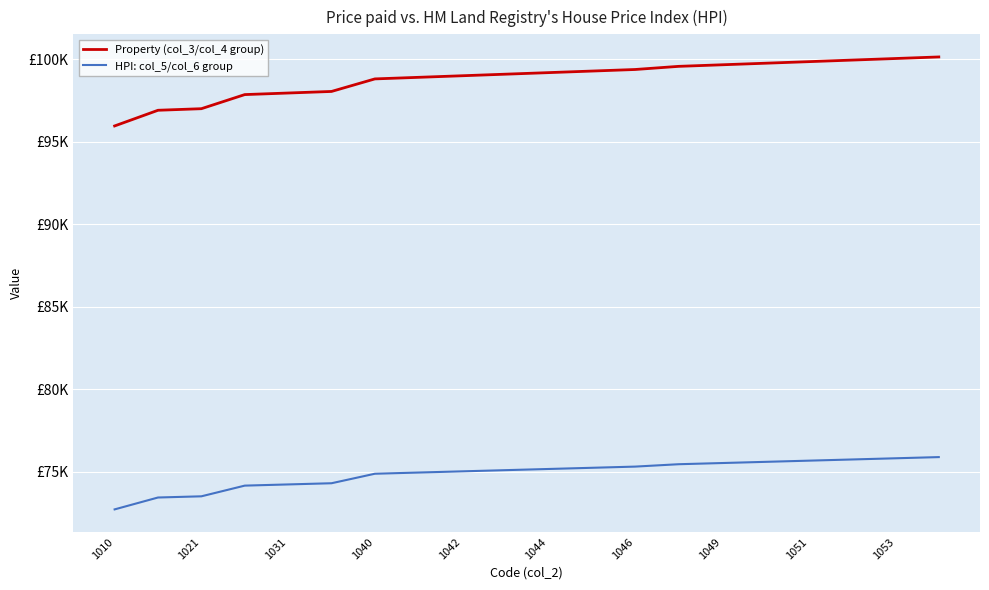

Which series has the largest total across all categories?

Property (col_3/col_4 group)